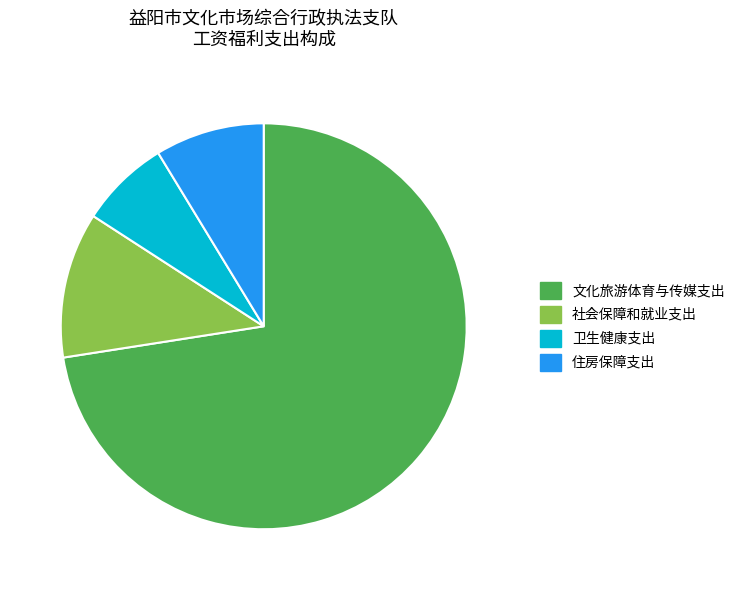

Rank the categories by value from lowest to highest.

卫生健康支出, 住房保障支出, 社会保障和就业支出, 文化旅游体育与传媒支出